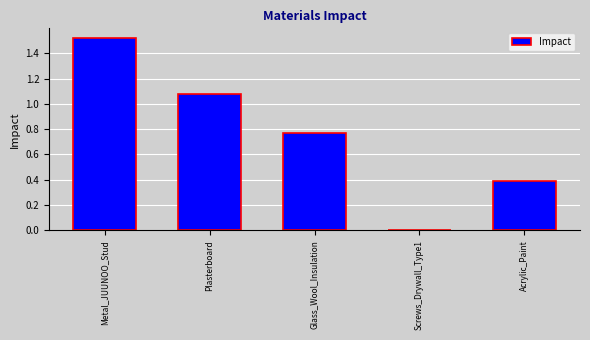

Which label corresponds to the largest value in the chart?

Metal_JUUNOO_Stud